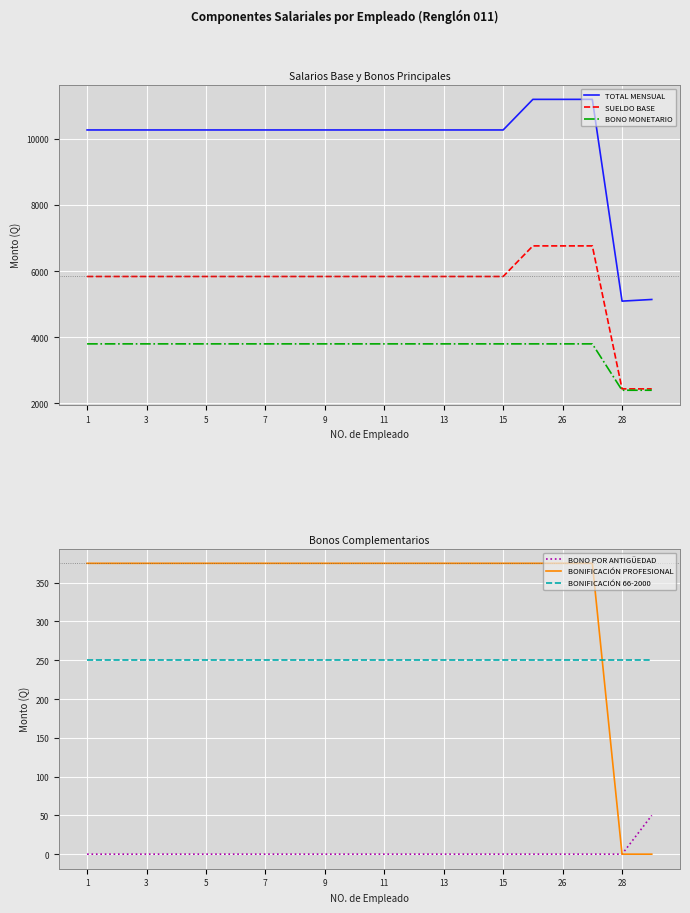

The value of TOTAL MENSUAL at 11 is 10260. True or false?

True